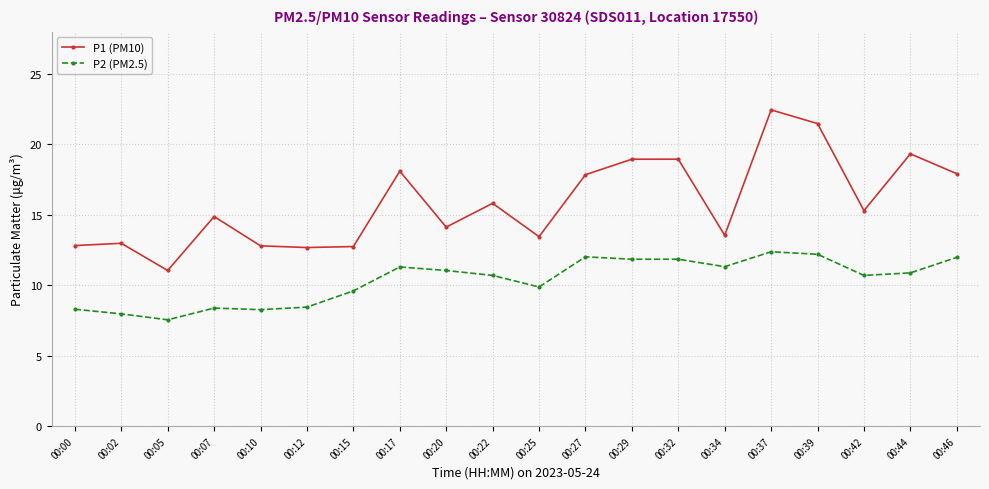

At which label does P2 (PM2.5) reach its minimum?

00:05